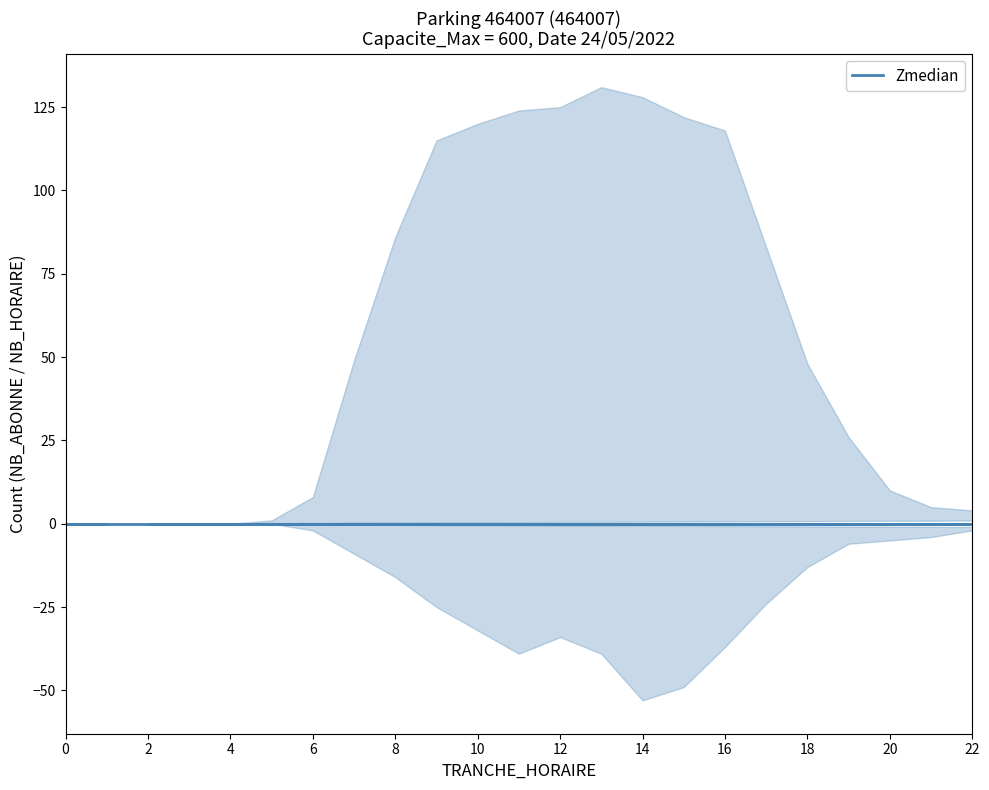

Does the chart display data point markers on the line(s)?

No